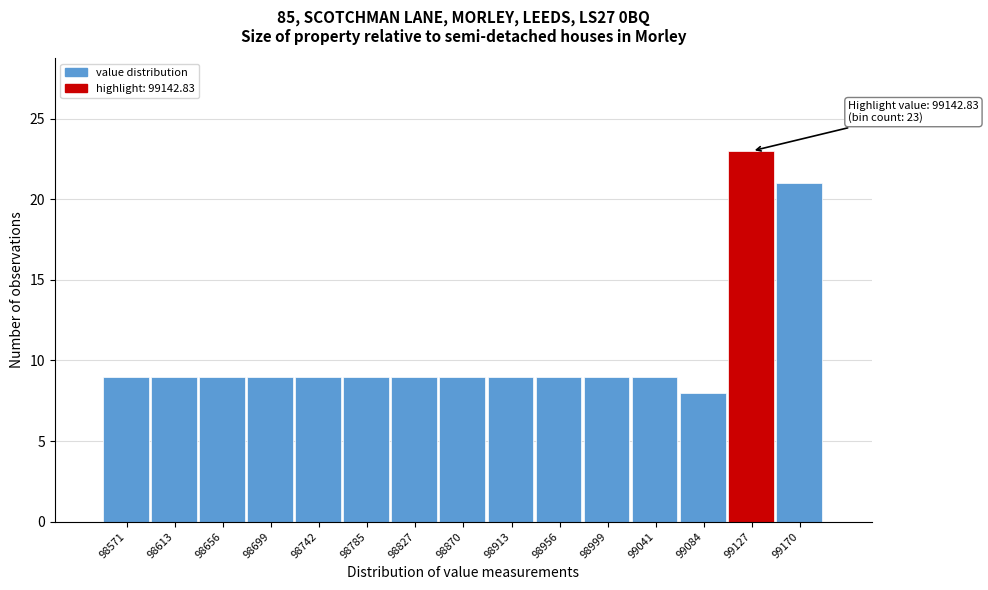

Which range on the x-axis has the tallest bar?

99105 to 99150